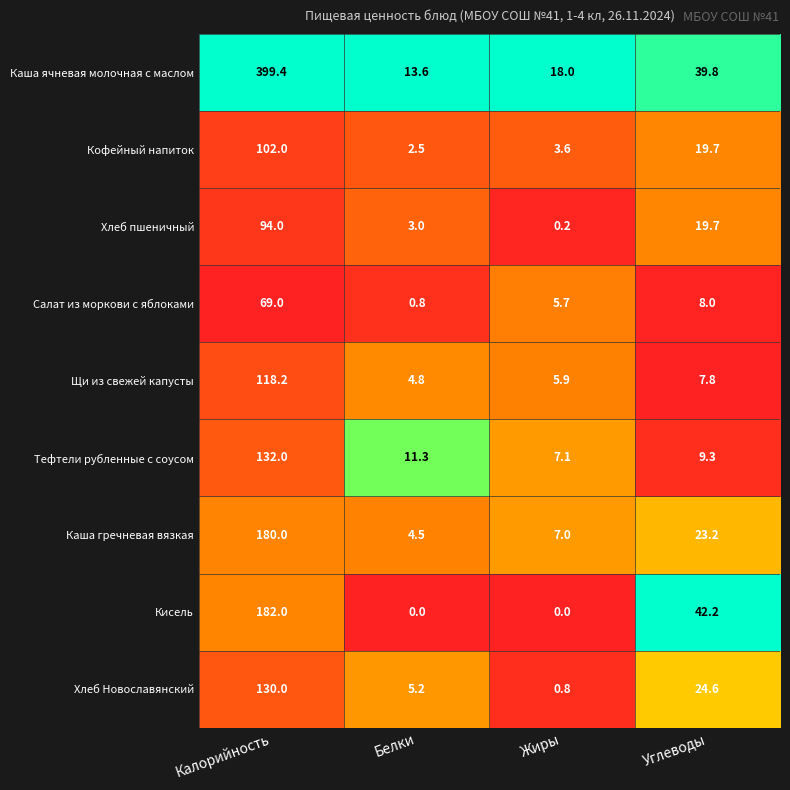

Which series has the widest spread of values?

Каша ячневая молочная с маслом